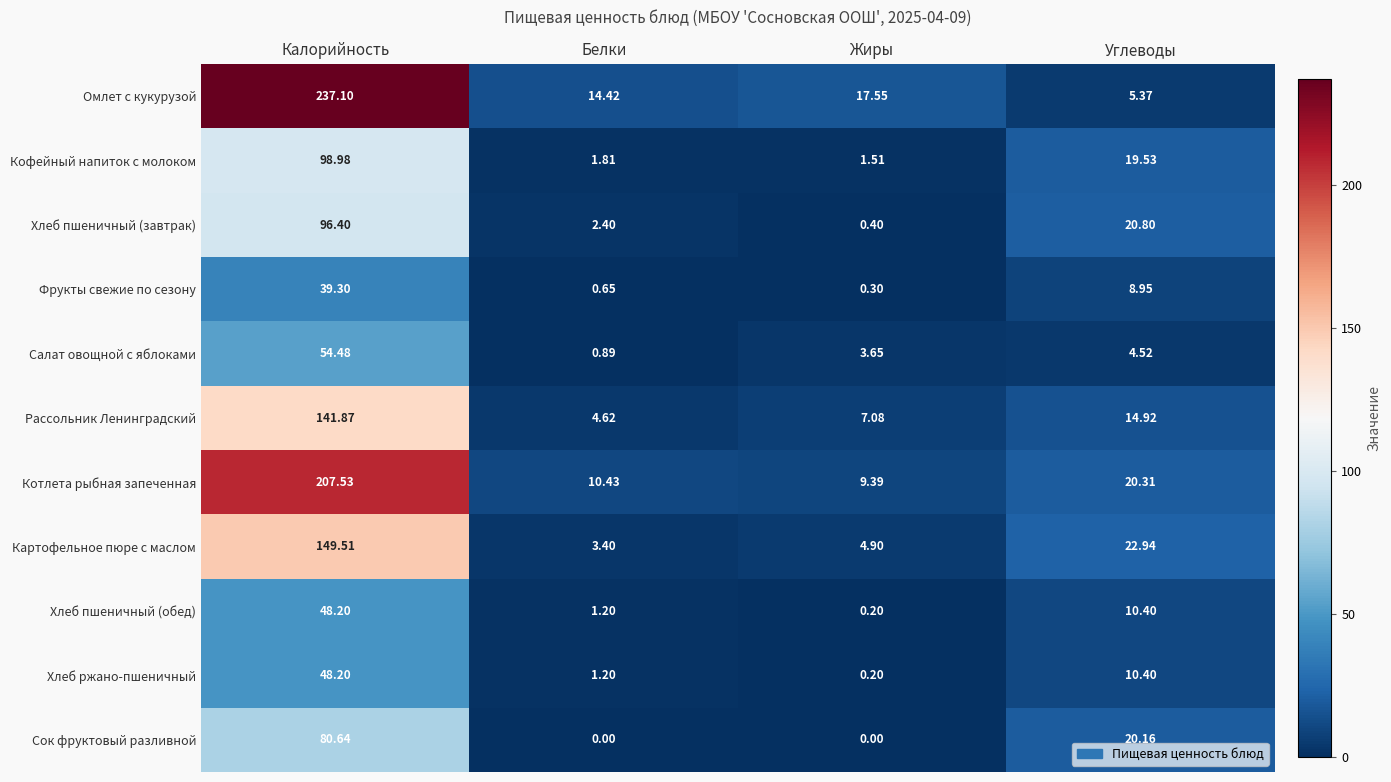

Count the number of categories in the chart.

4